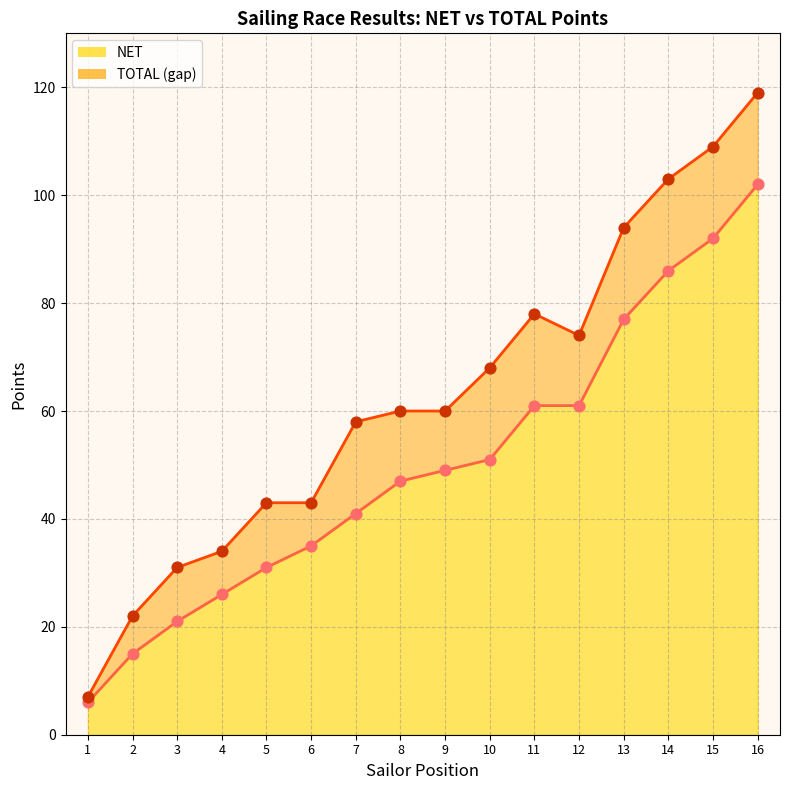

Which series contains the highest Y value?

TOTAL